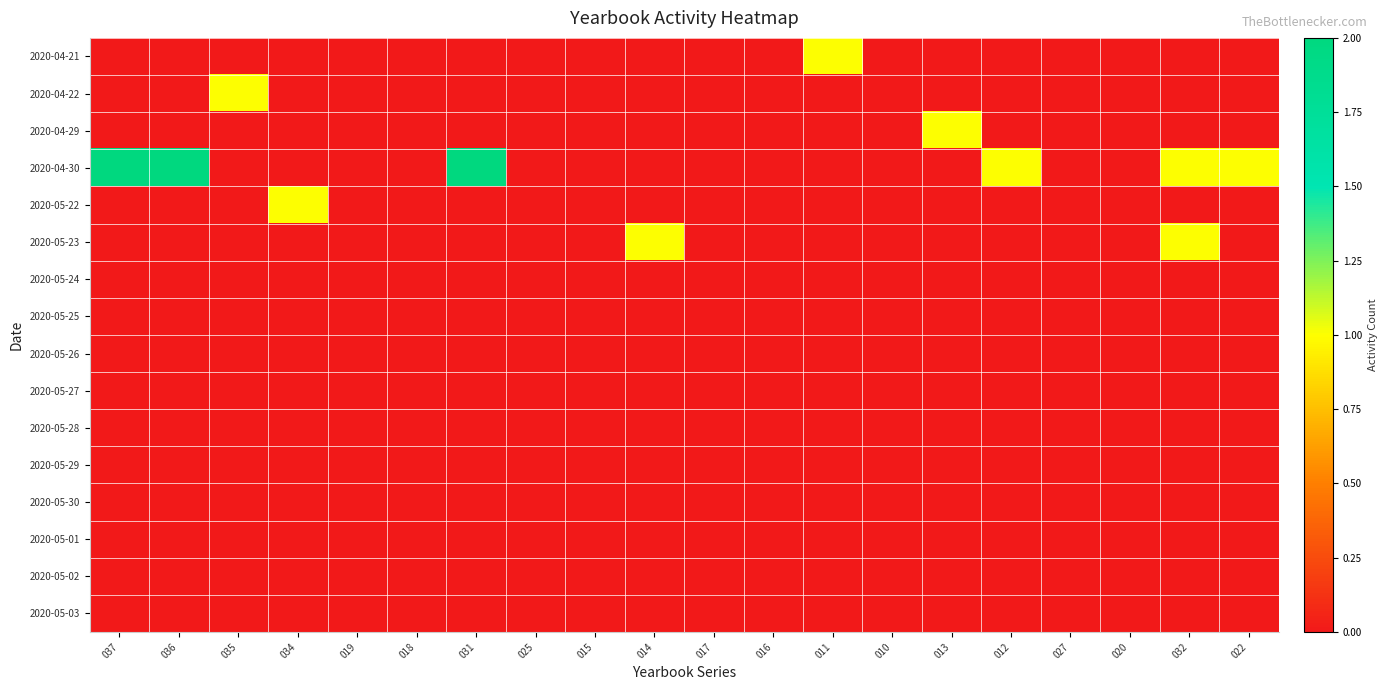

What is the spread (max minus min) of values at 012?

1